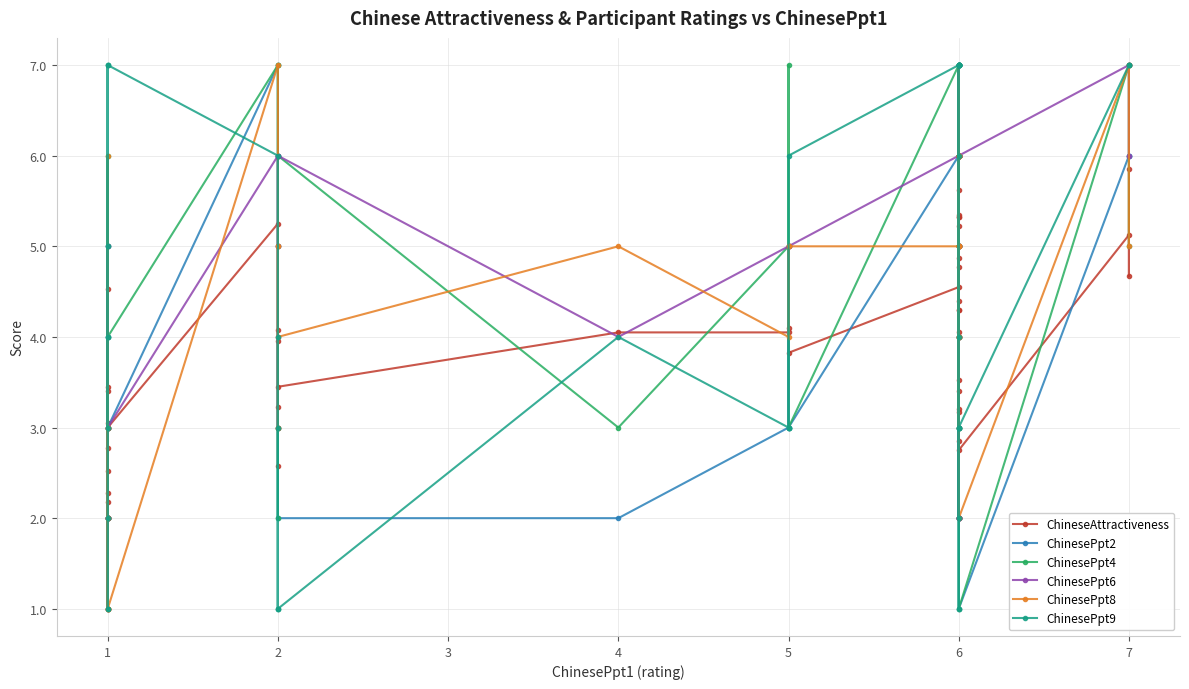

How many values in the ChinesePpt2 series exceed 5?

11